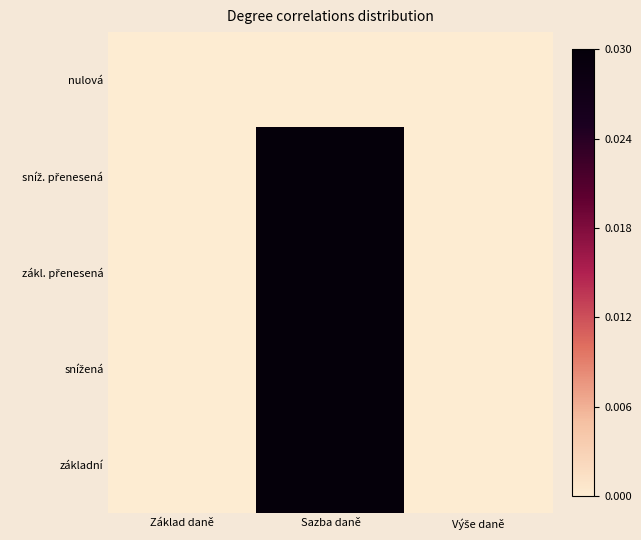

At how many categories does at least one series exceed 0?

1